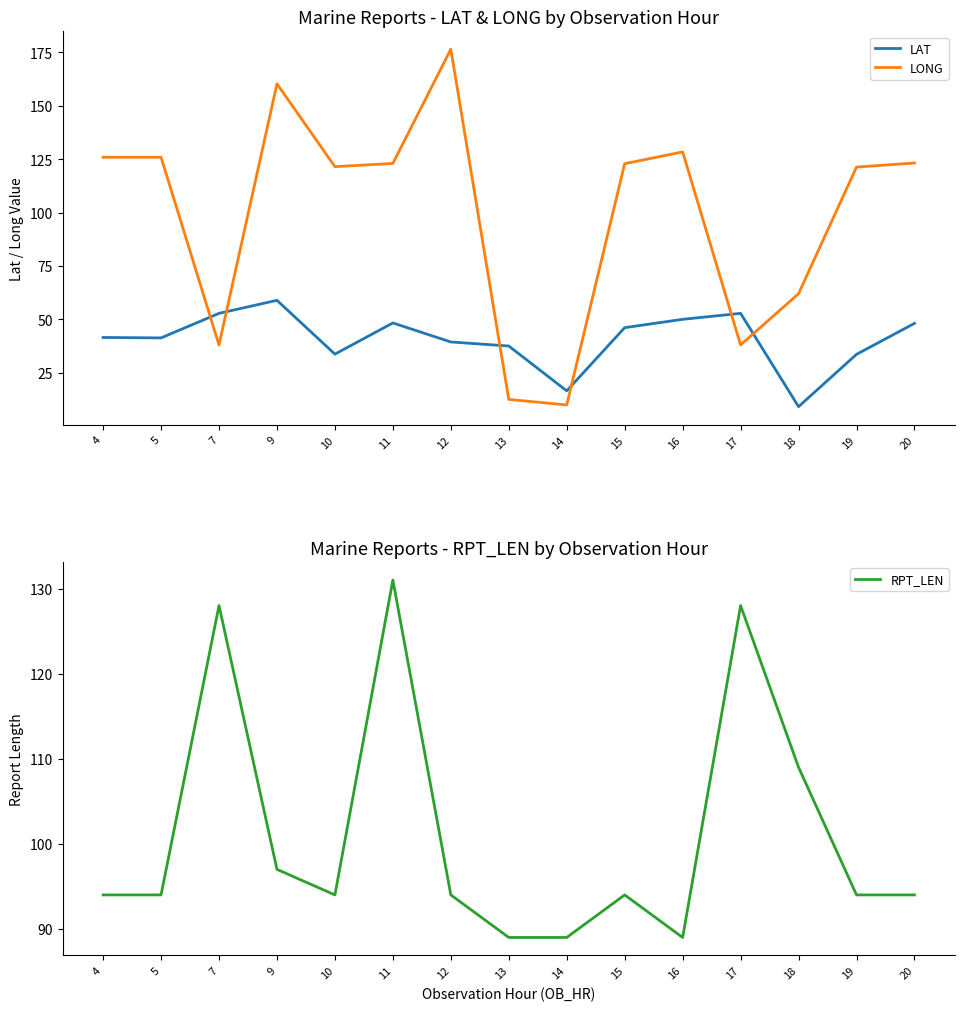

Between 15 and 20, which series saw the biggest shift?

LAT